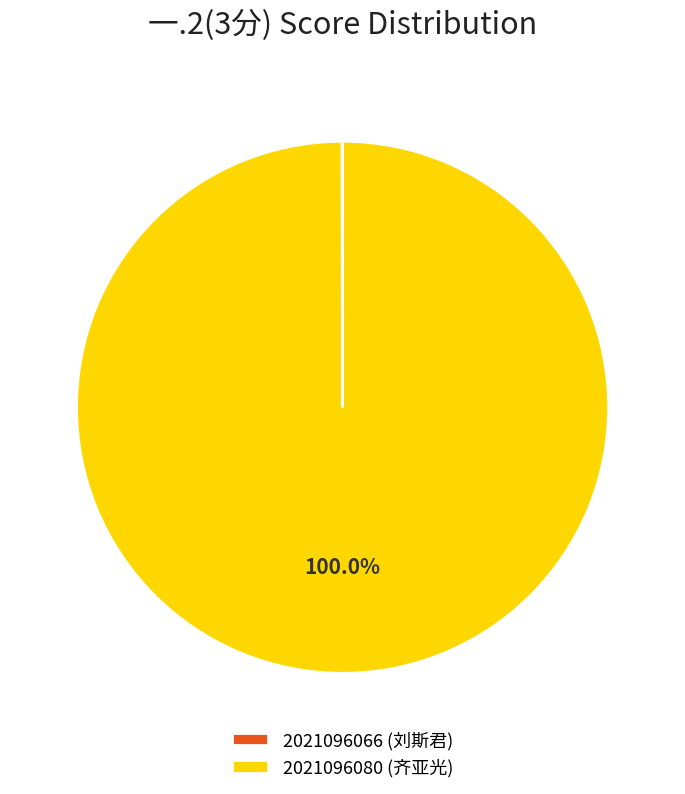

Which category has the biggest portion of the pie?

2021096080 (齐亚光)